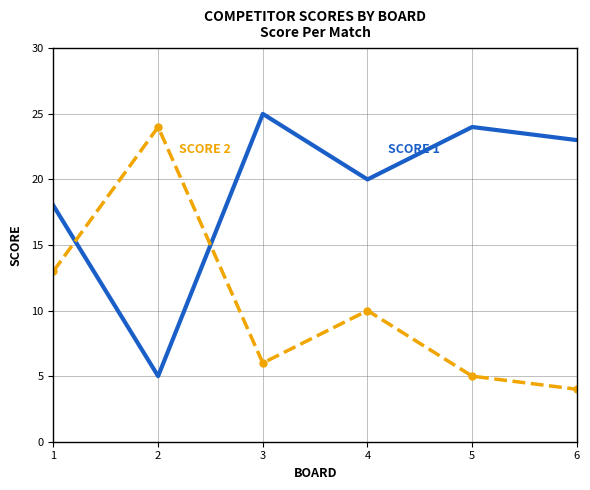

What is the total value across all series at 1?

31